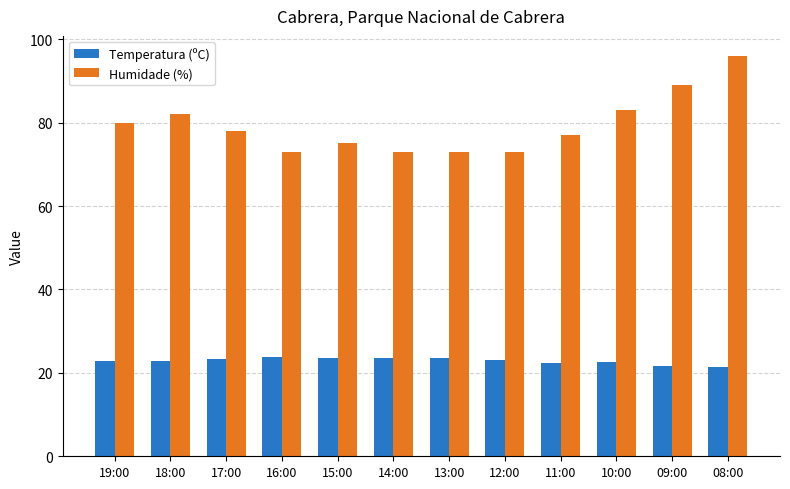

At which category does the chart reach its peak across all series?

08:00